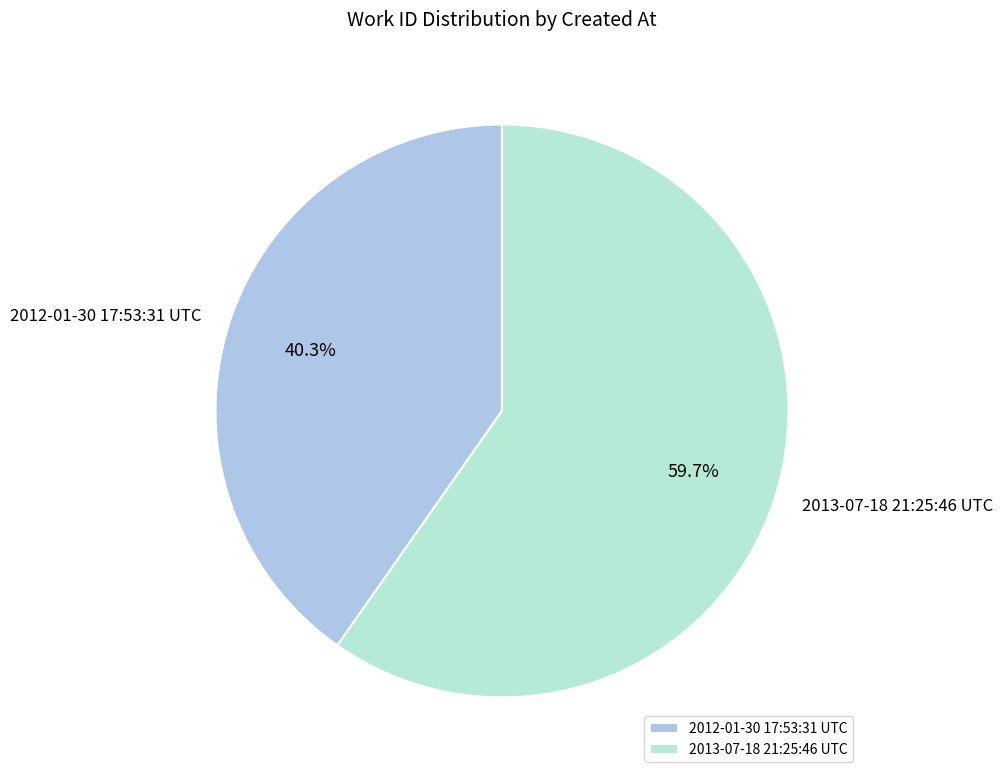

How much of the chart is everything except 2012-01-30 17:53:31 UTC?

59.7%